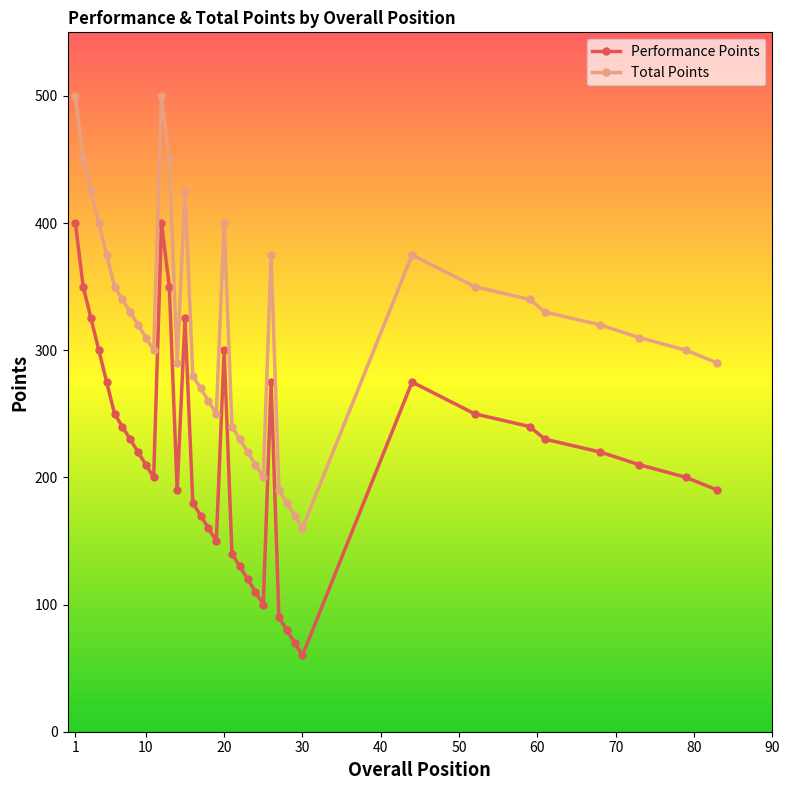

What is the highest value of the Total Points series?

500